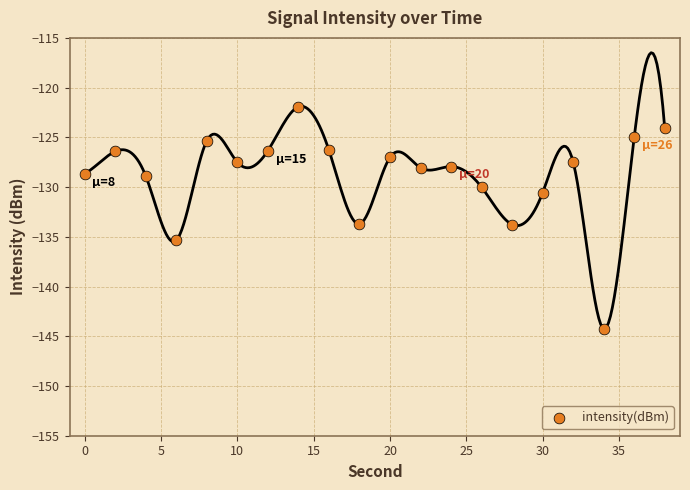

What is the range of Y values (max minus min)?

22.3